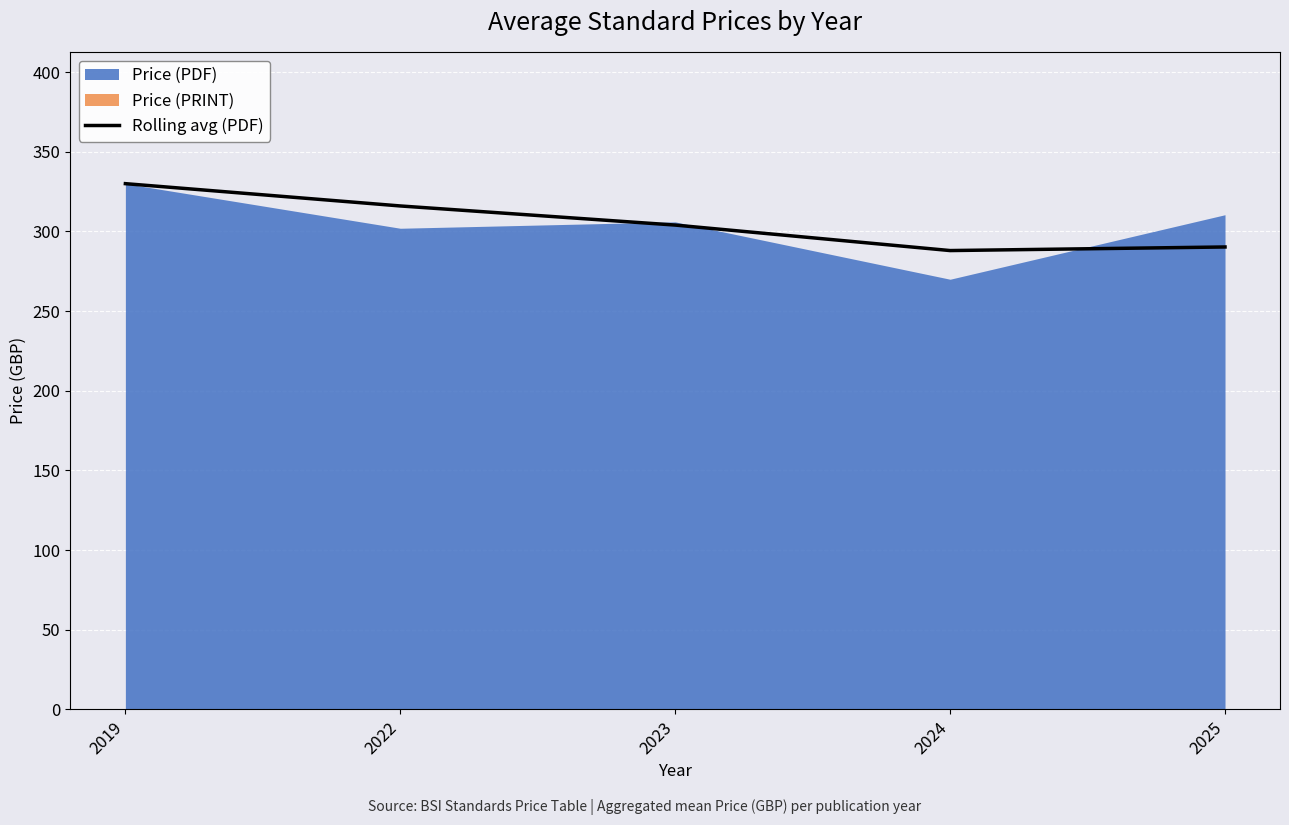

How many lines are shown in the chart?

1